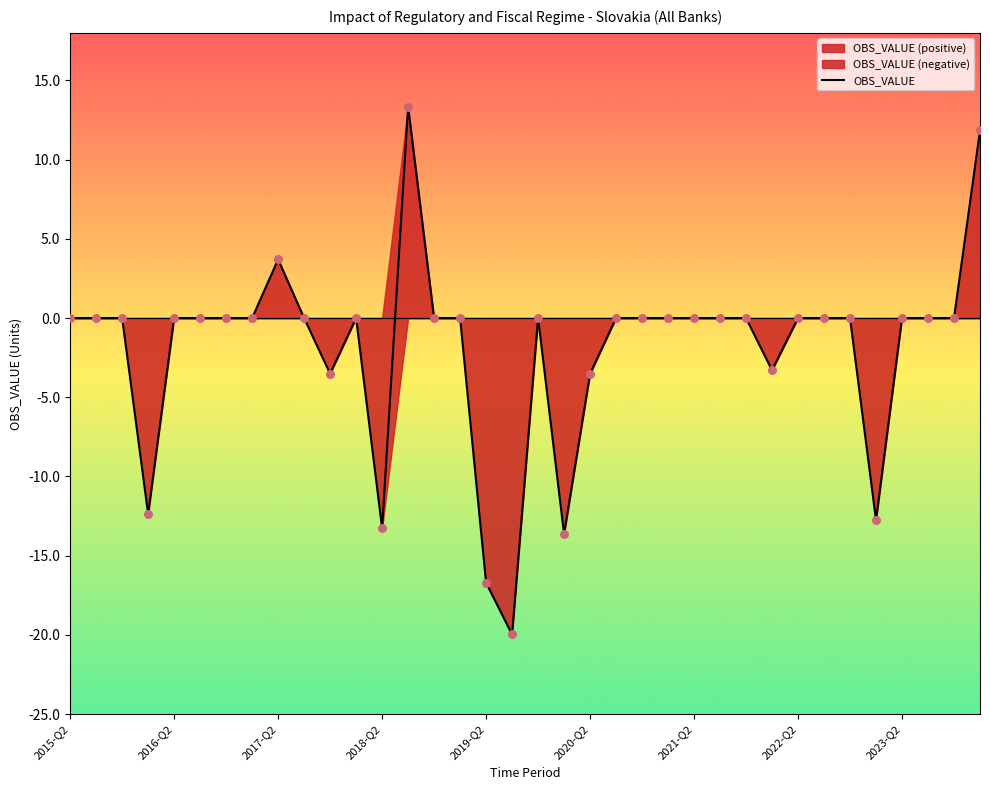

True or false: OBS_VALUE has a value of -8.8 at 2018-Q2.

False